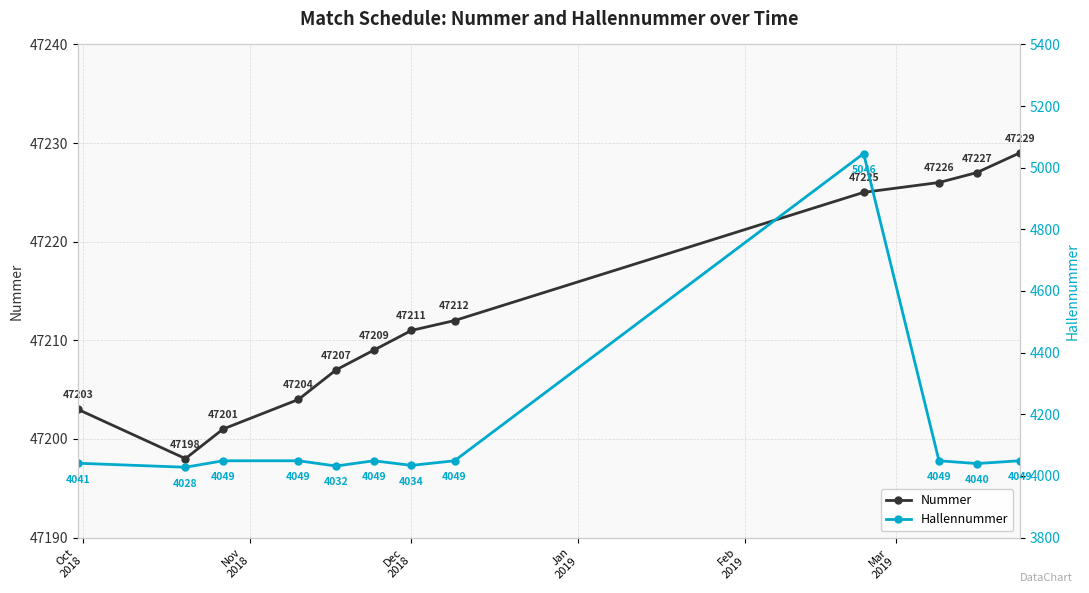

What is the maximum value shown in the chart?

47229